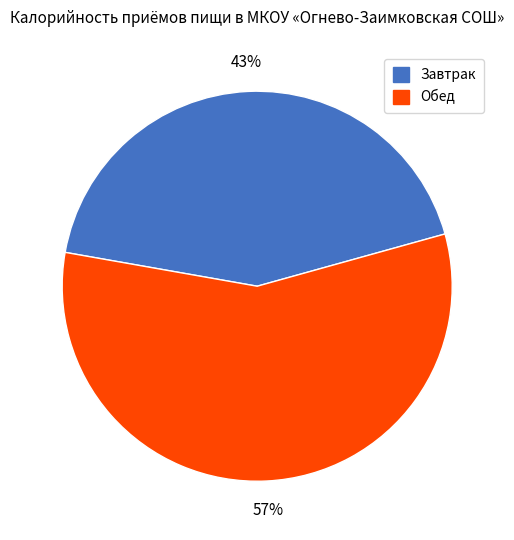

To the nearest percent, what portion does Обед represent?

57%